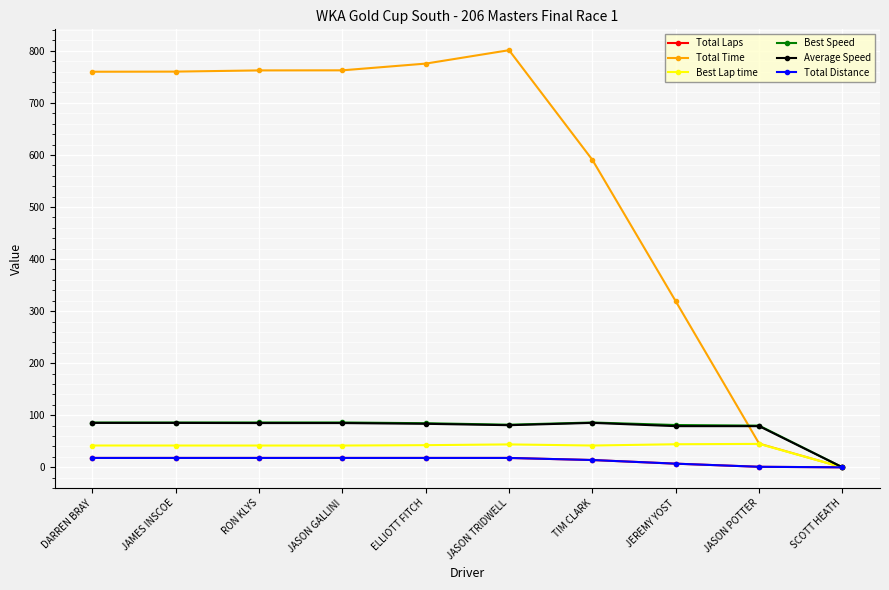

At which label does Average Speed first exceed 84?

DARREN BRAY